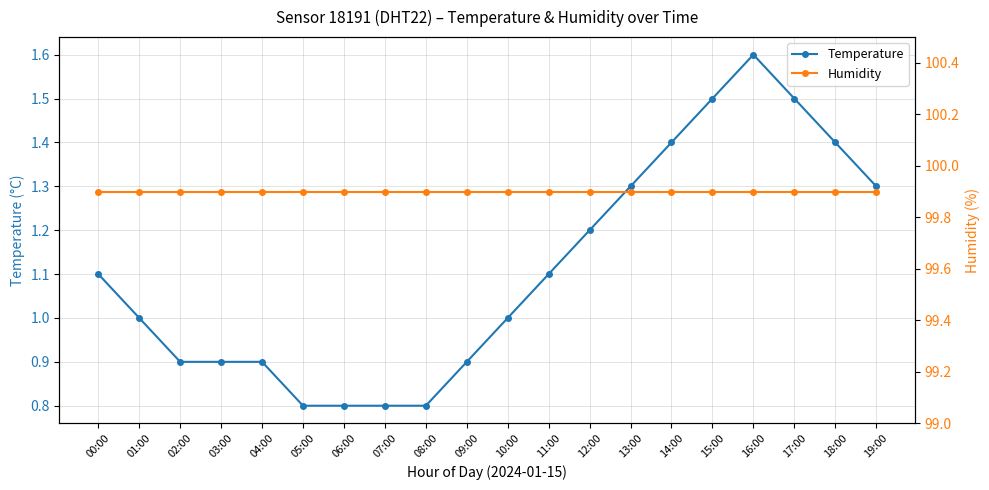

What is the value of the Temperature point at the 4th from the left?

0.9